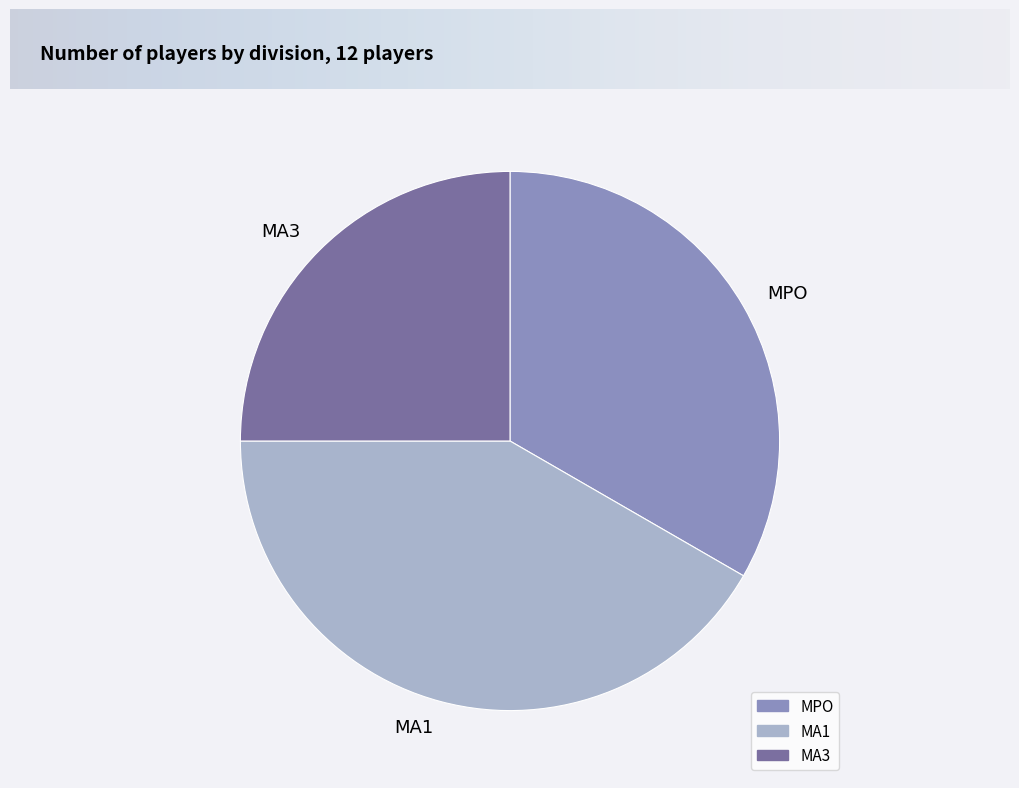

Is there a majority slice in this chart?

No